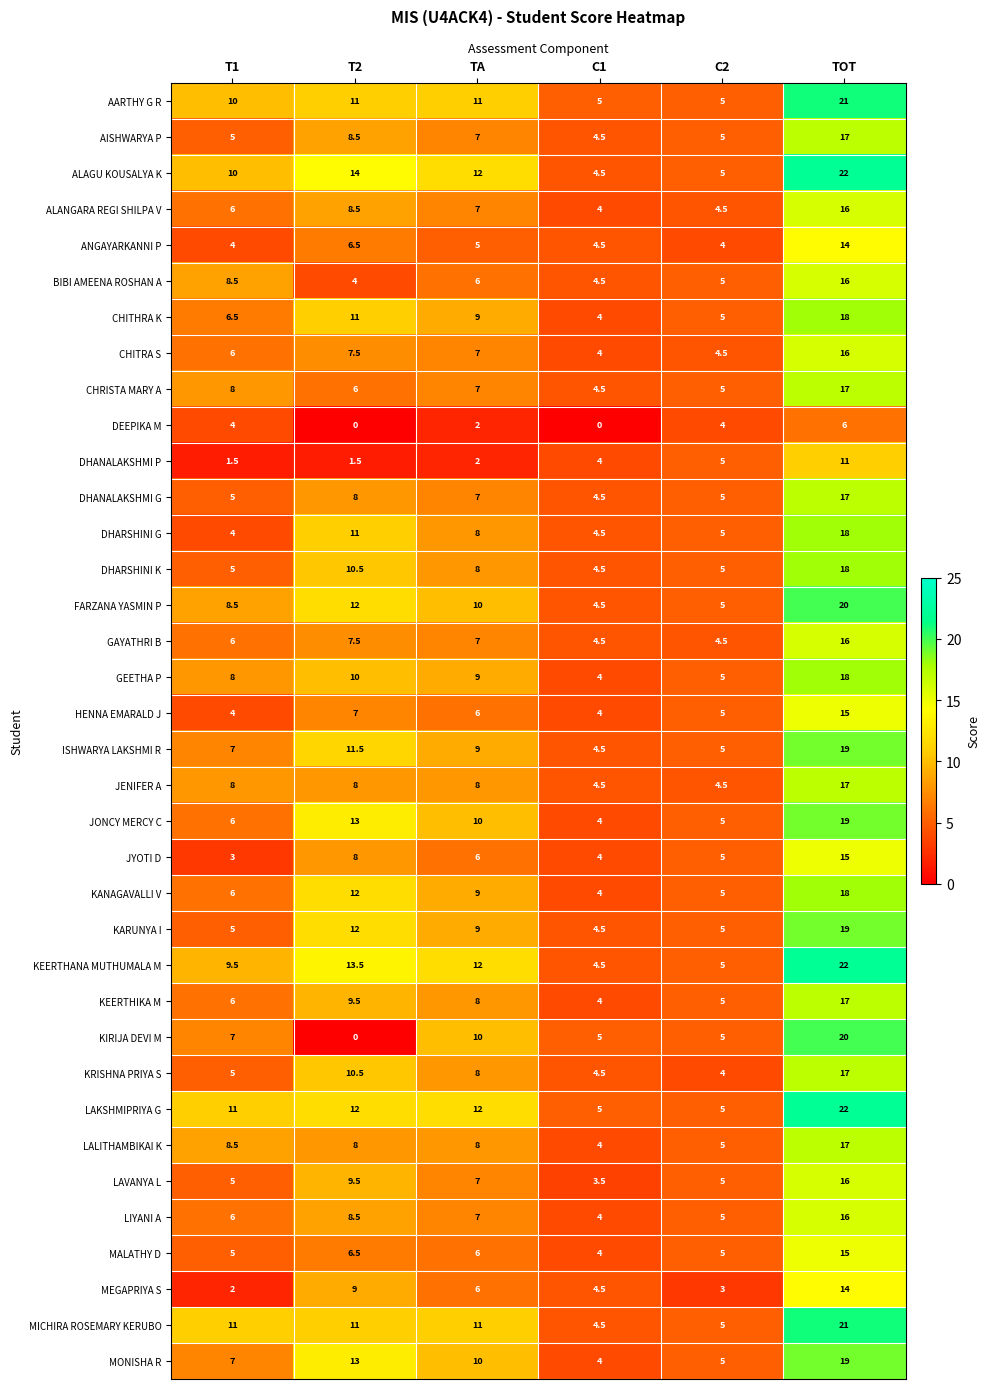

At which category is the sum across all series the highest?

TOT